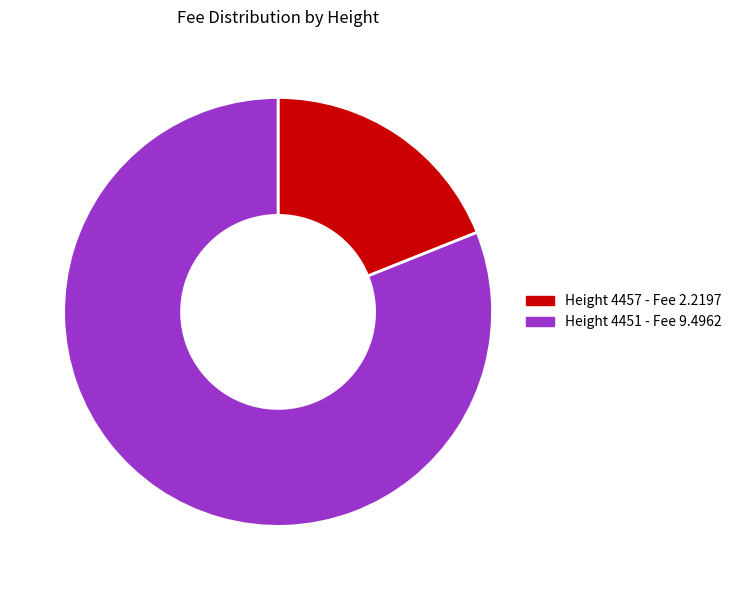

Is there any slice that represents more than half of the pie?

Yes